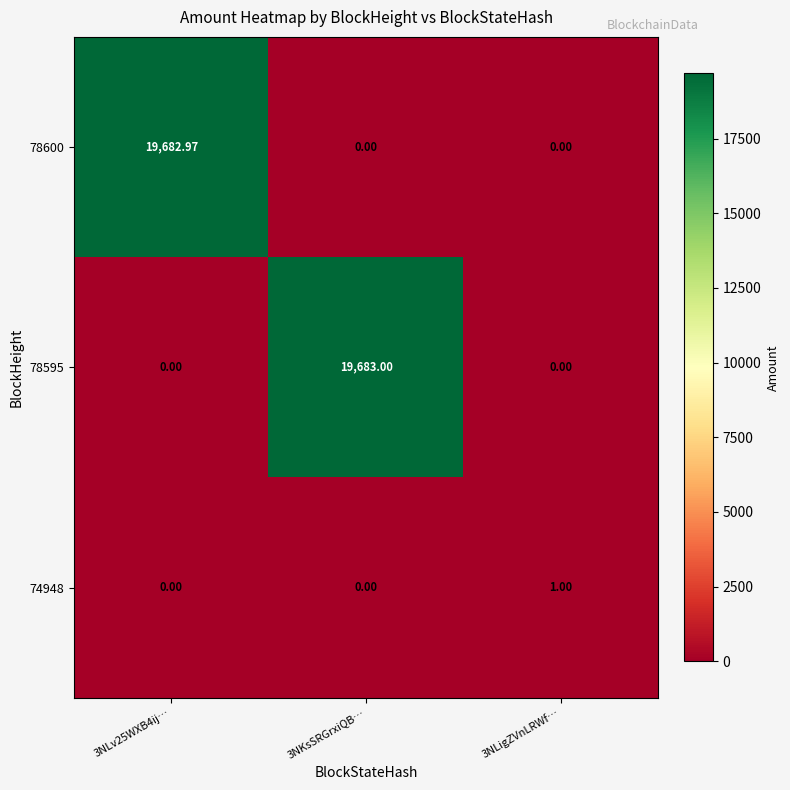

How many positive values does the 78595 series have?

1